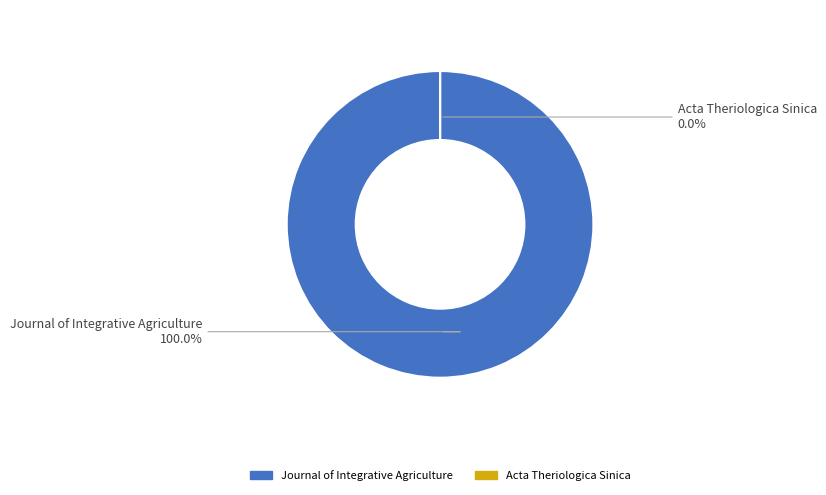

To the nearest percent, what is the difference between the Acta Theriologica Sinica and Journal of Integrative Agriculture slice percentages?

100%